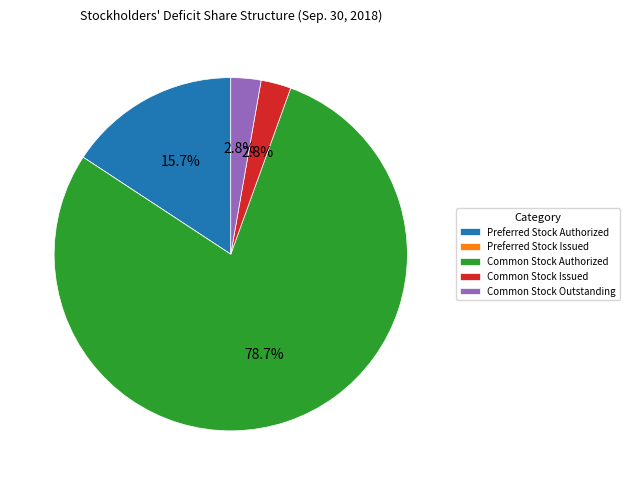

Between Preferred Stock Authorized and Common Stock Outstanding, which is larger?

Preferred Stock Authorized